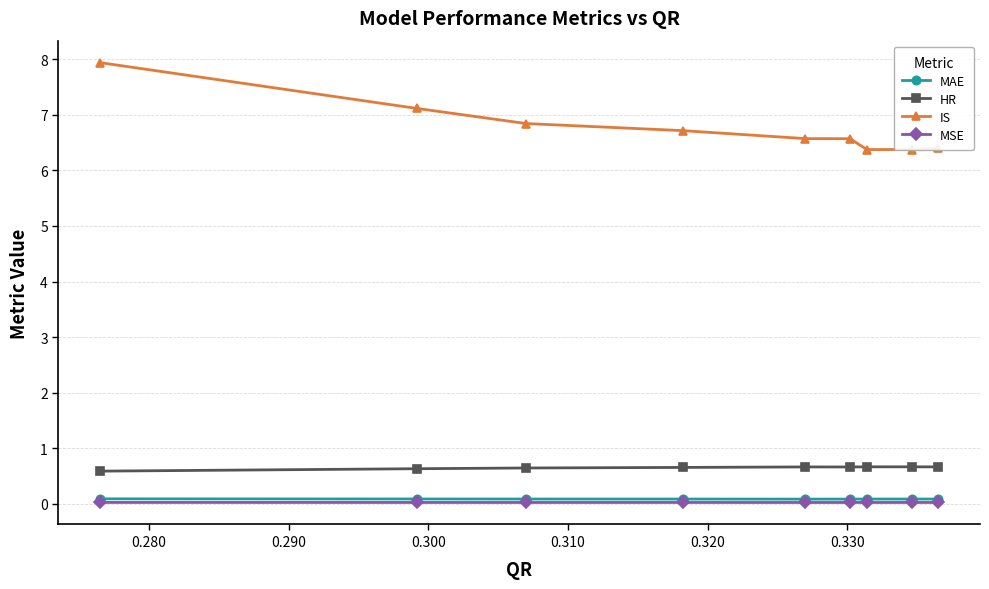

True or false: MAE and HR intersect in this chart.

False